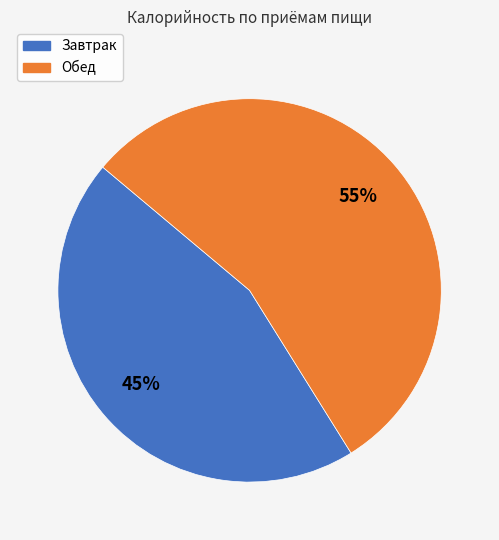

Is the sum of Завтрак and Обед greater than half?

Yes